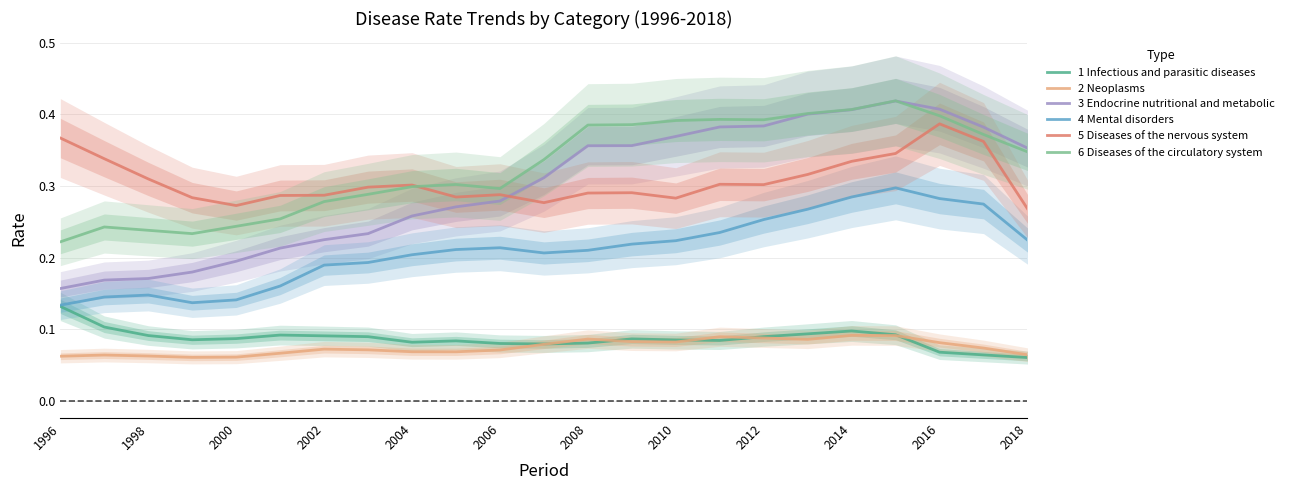

Is it true that 4 Mental disorders equals 0.0 at 1998?

False